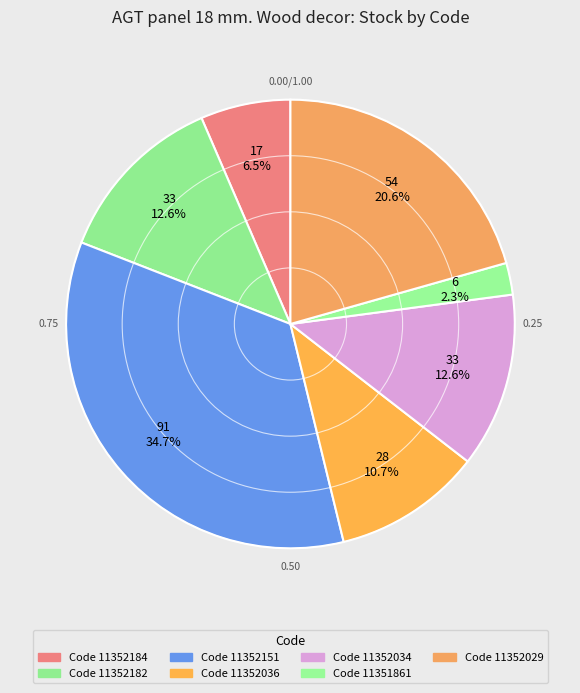

How many segments does this pie chart have?

7